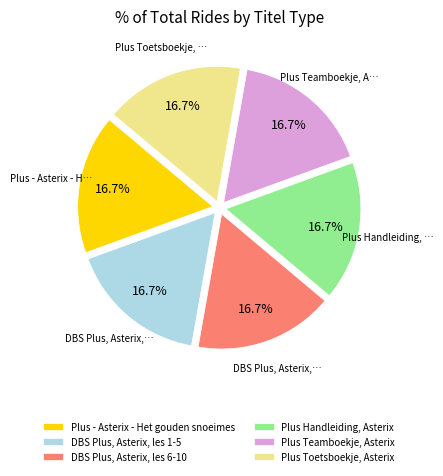

Is there any slice that represents more than half of the pie?

No